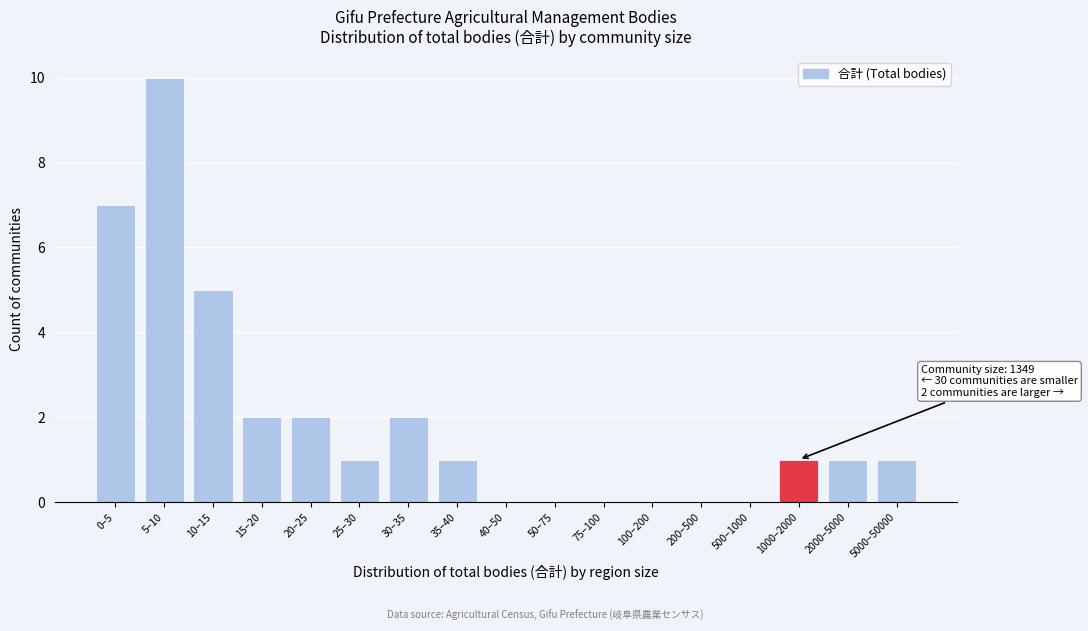

Reading right to left, transcribe all the data shown in this chart.

5000–50000=1	2000–5000=1	1000–2000=1	500–1000=0	200–500=0	100–200=0	75–100=0	50–75=0	40–50=0	35–40=1	30–35=2	25–30=1	20–25=2	15–20=2	10–15=5	5–10=10	0–5=7